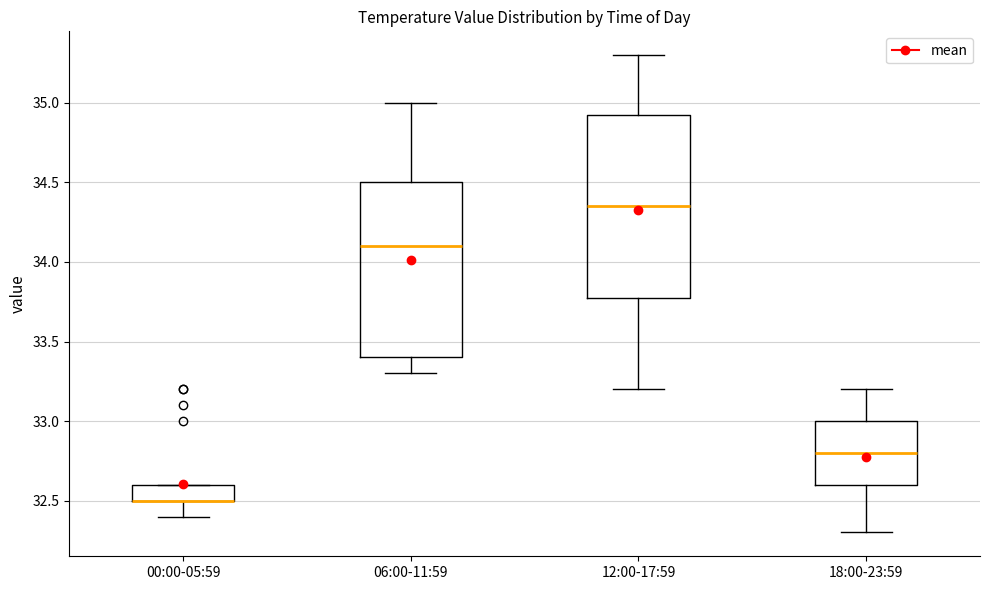

Where is the lower edge of the box for 06:00-11:59 on the y-axis? The values are not printed on the chart, so give them approximately, as read against the axis.

33.40